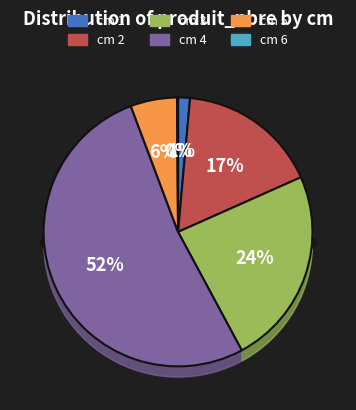

What portion of the pie excludes 4?

47.9%